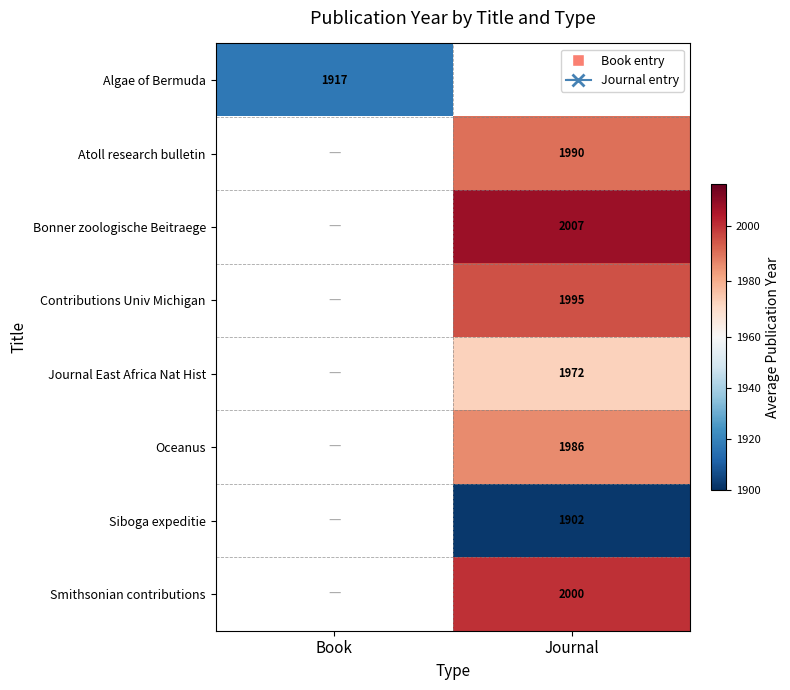

Is it true that Bonner zoologische Beitraege equals 2650 at Journal?

False